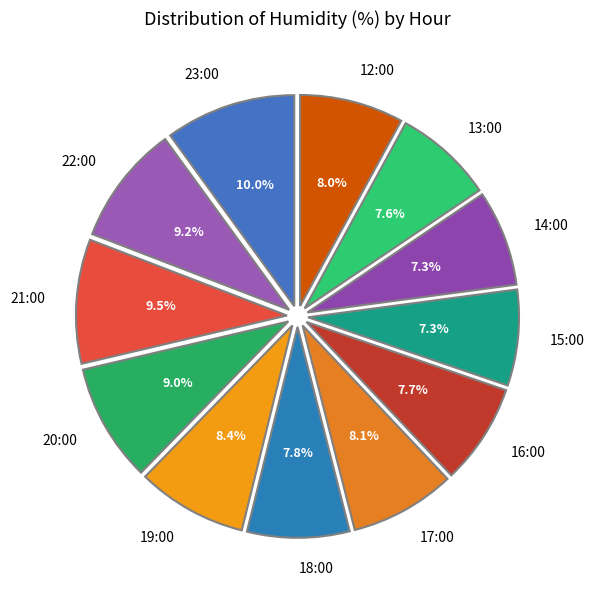

To the nearest percent, what is the difference between the 13:00 and 19:00 slice percentages?

1%